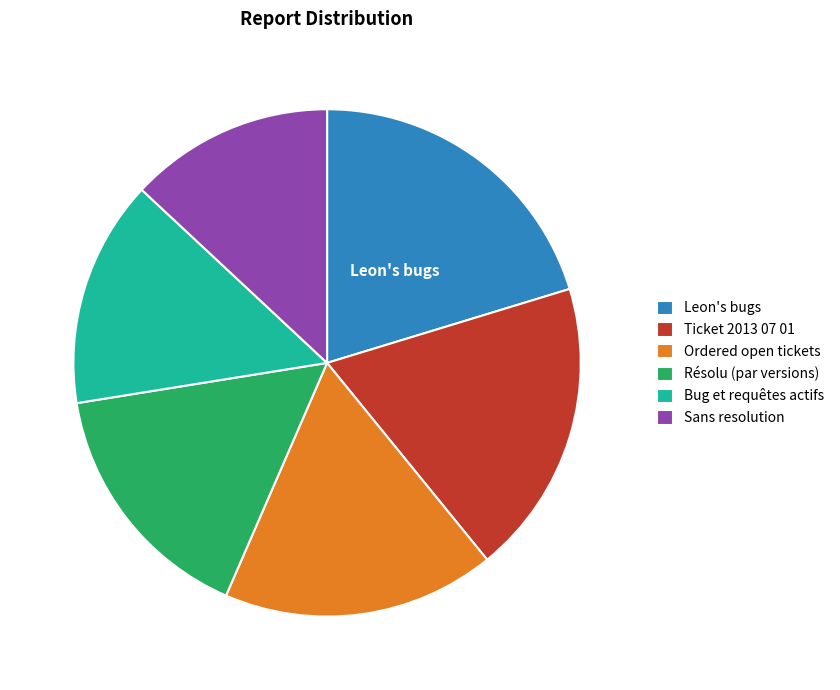

Which slice is the smallest?

Sans resolution